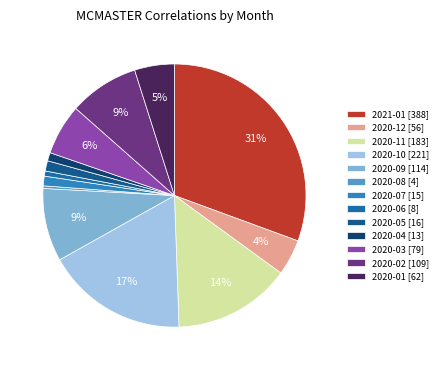

Combined, what portion of the pie is 2020-02 and 2020-08?

8.9%